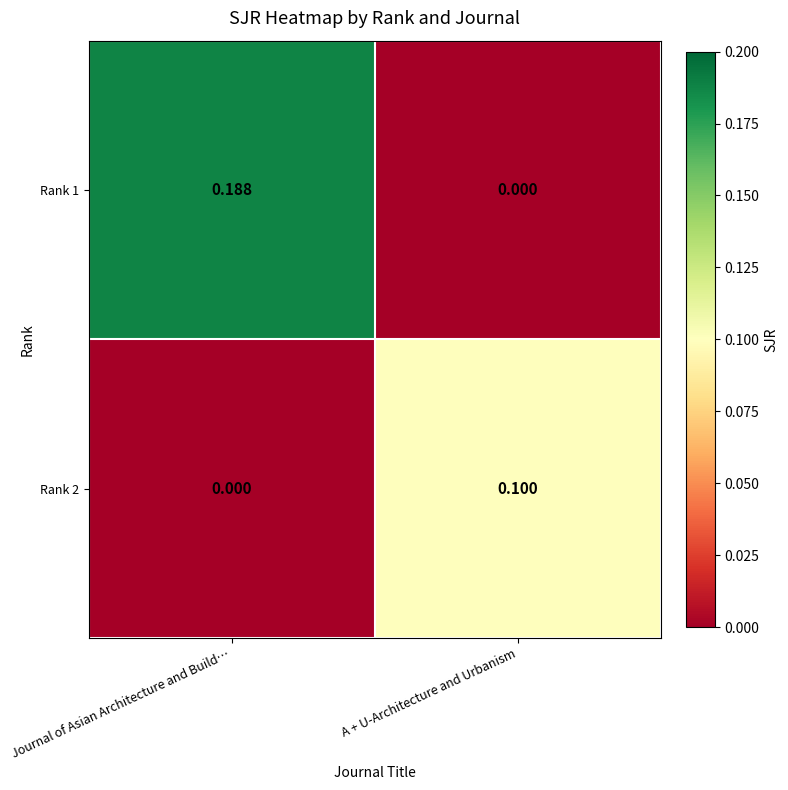

At which category is the sum across all series the highest?

Journal of Asian Architecture and Build…